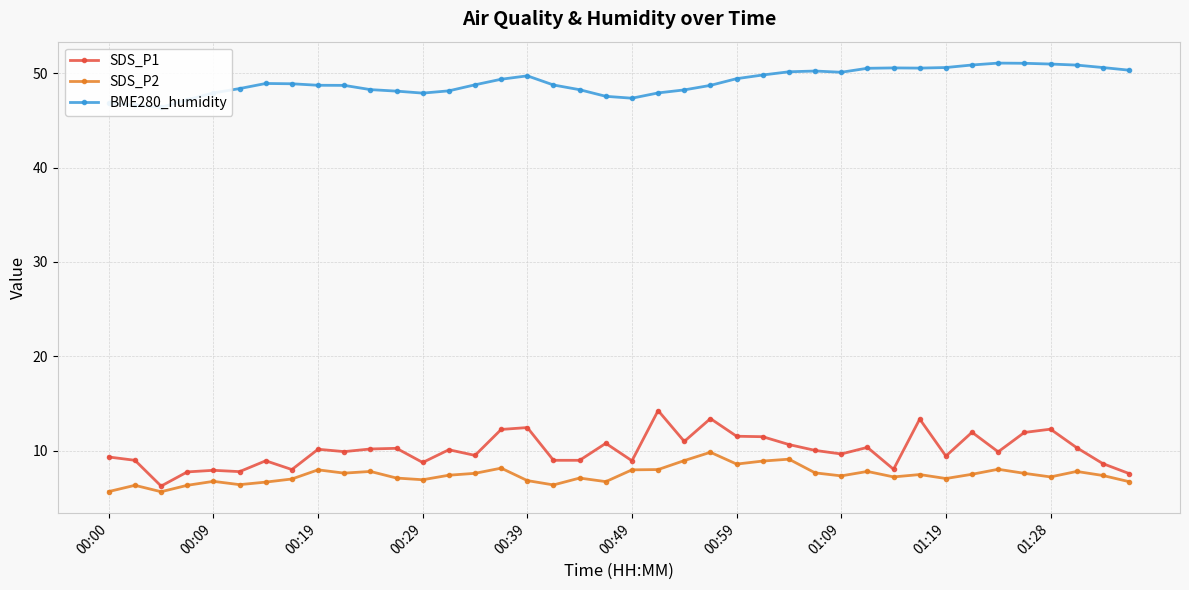

Reading right to left, extract all data points from this chart.

SDS_P1: 7.6	8.6	10.3	12.3	11.9	9.9	11.9	9.4	13.3	8.0	10.3	9.7	10.0	10.7	11.5	11.5	13.4	11.0	14.2	8.9	10.8	9.0	9.0	12.4	12.2	9.5	10.1	8.8	10.2	10.2	9.9	10.2	8.0	8.9	7.8	7.9	7.8	6.2	9.0	9.3
SDS_P2: 6.7	7.4	7.8	7.2	7.6	8.0	7.5	7.0	7.5	7.2	7.8	7.3	7.7	9.1	8.9	8.6	9.8	8.9	8.0	8.0	6.7	7.1	6.4	6.8	8.2	7.6	7.4	6.9	7.1	7.8	7.6	8.0	7.0	6.7	6.4	6.8	6.3	5.7	6.3	5.7
BME280_humidity: 50.3	50.6	50.9	51.0	51.0	51.1	50.9	50.6	50.5	50.6	50.5	50.1	50.2	50.1	49.8	49.4	48.7	48.2	47.9	47.4	47.5	48.2	48.8	49.7	49.4	48.8	48.1	47.9	48.1	48.3	48.7	48.7	48.9	48.9	48.4	47.9	47.2	46.4	46.6	46.8